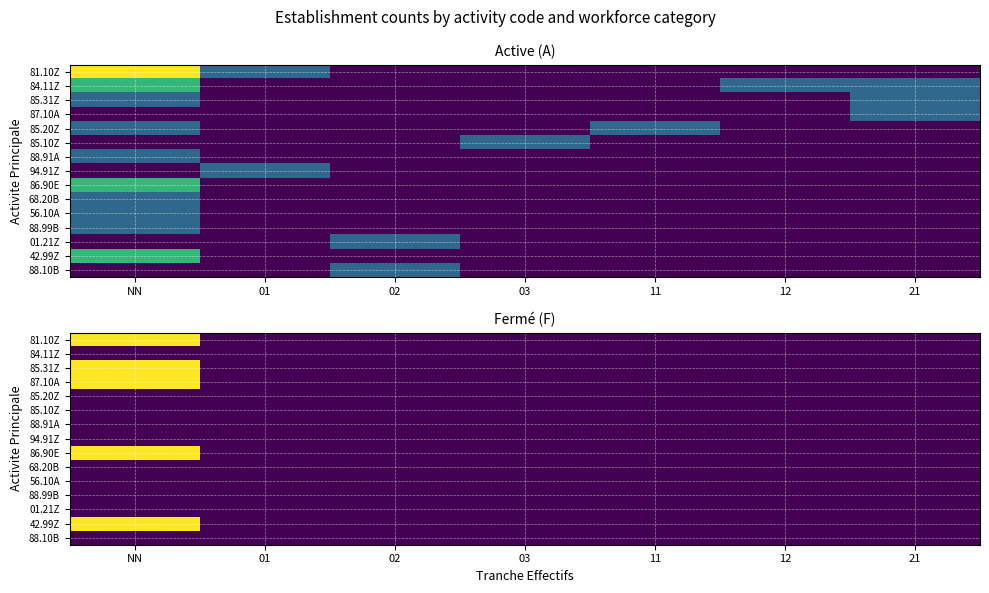

Is it true that 87.10A equals 1 at 21?

False